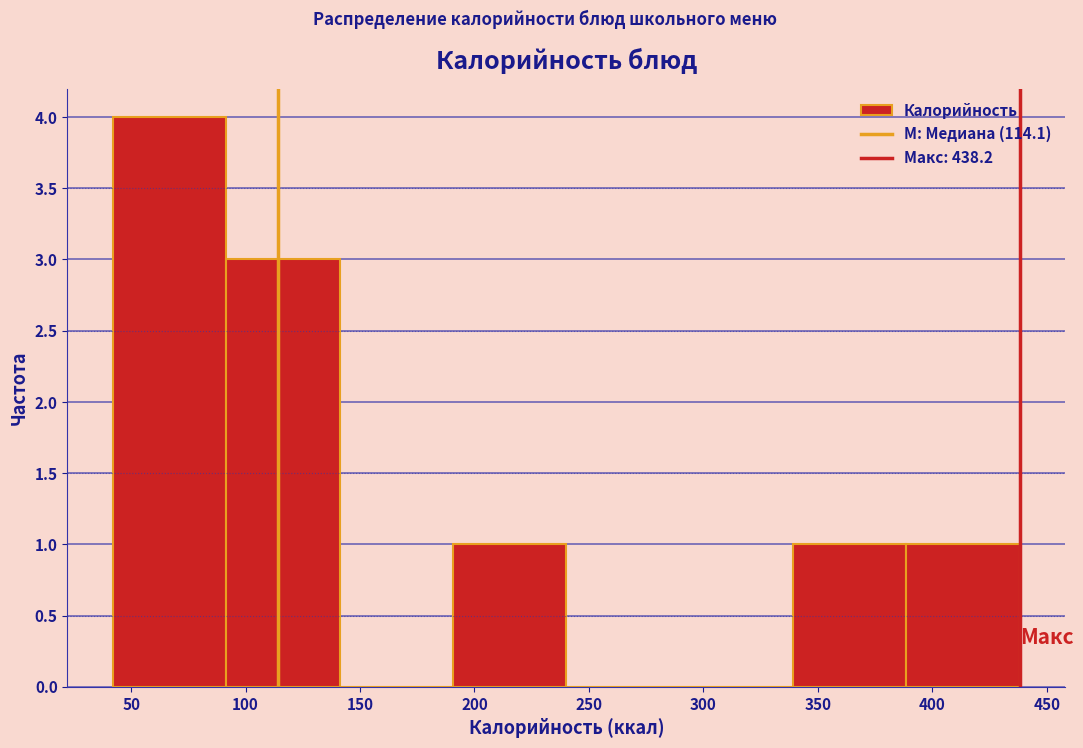

What is the height of the bar covering 390 to 440 on the x-axis? Neither the bar edges nor the heights are printed on the chart, so give them approximately, as read against the axes.

1